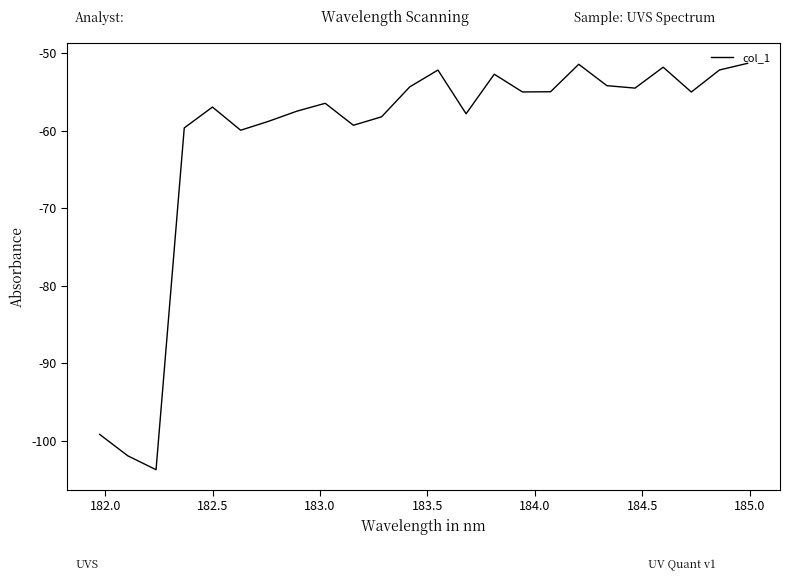

What is the greatest value displayed?

-51.3